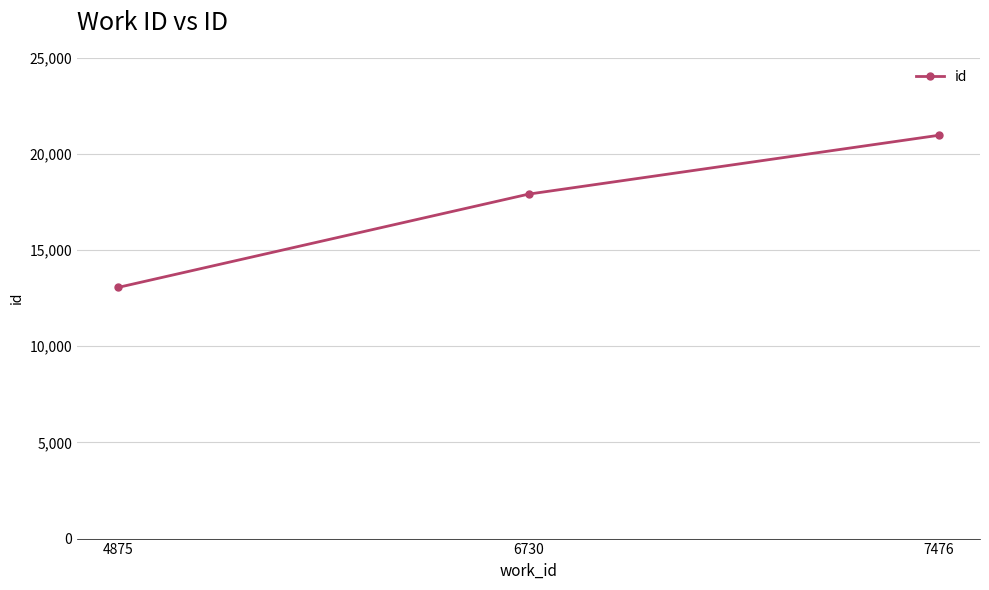

What is the change in value from 6730 to 7476?

+3061